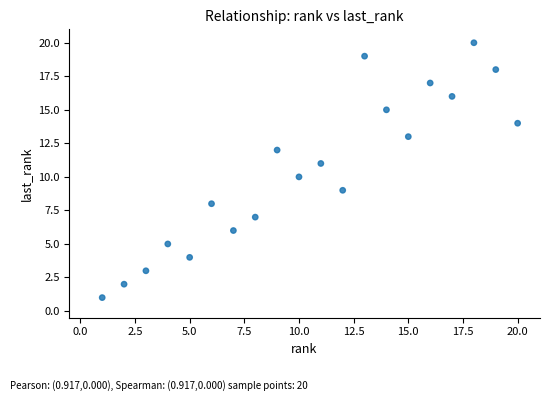

What is the range of X values (max minus min)?

19